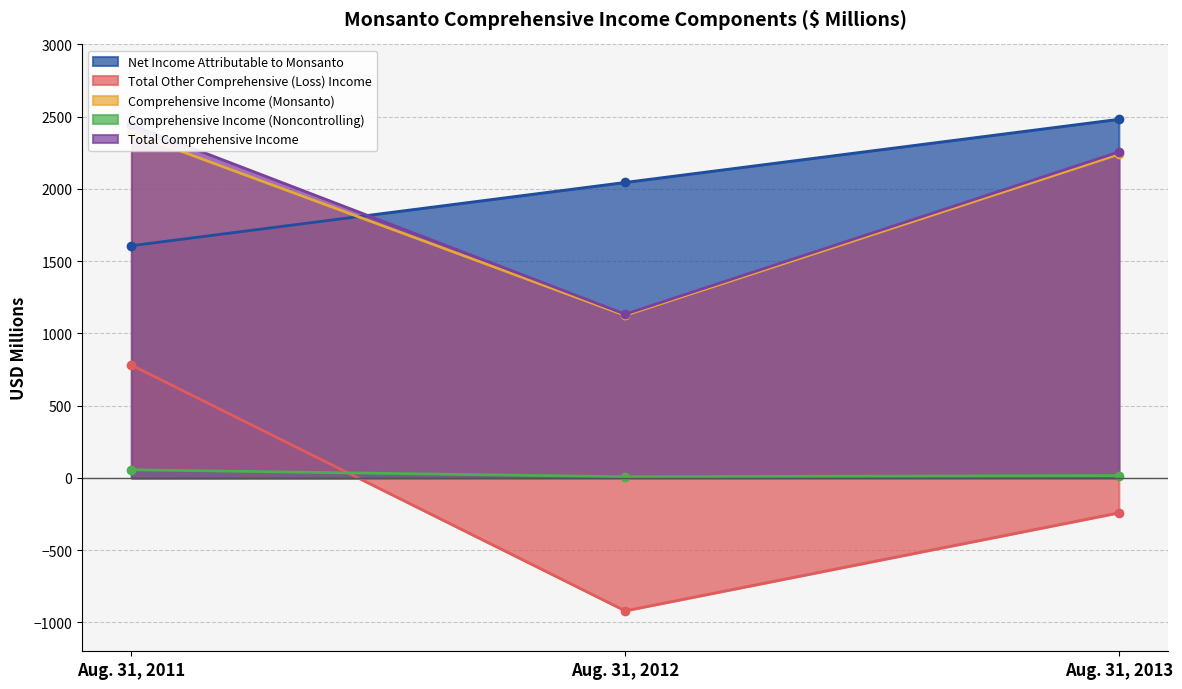

What is the sum of the Total Comprehensive Income values at Aug. 31, 2012 and Aug. 31, 2011?

3577